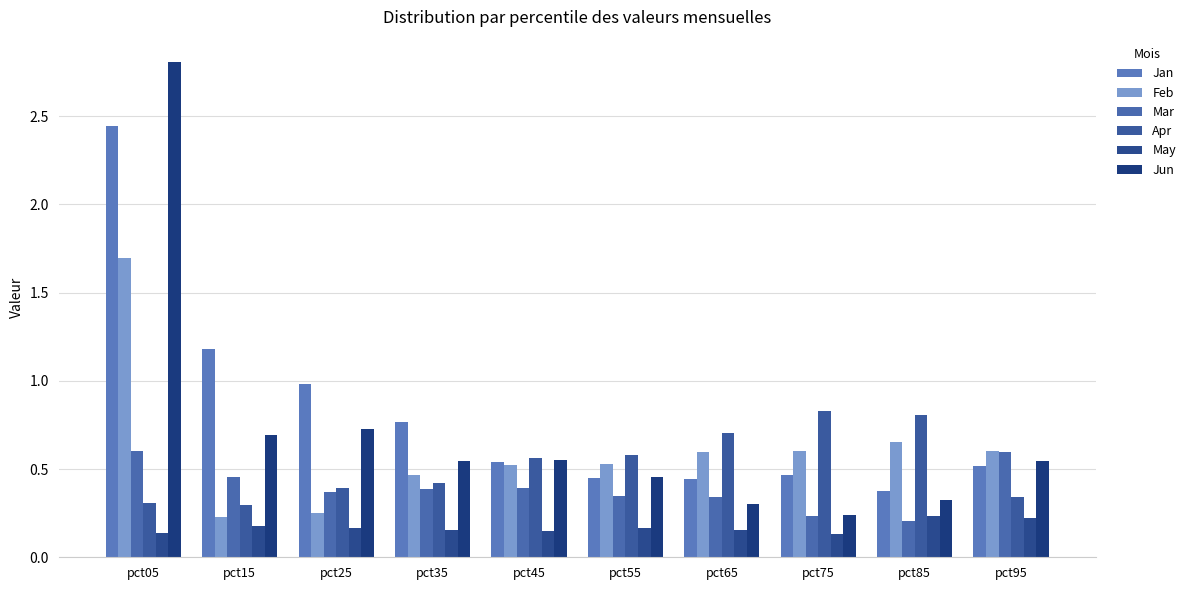

Are the bars horizontal?

No